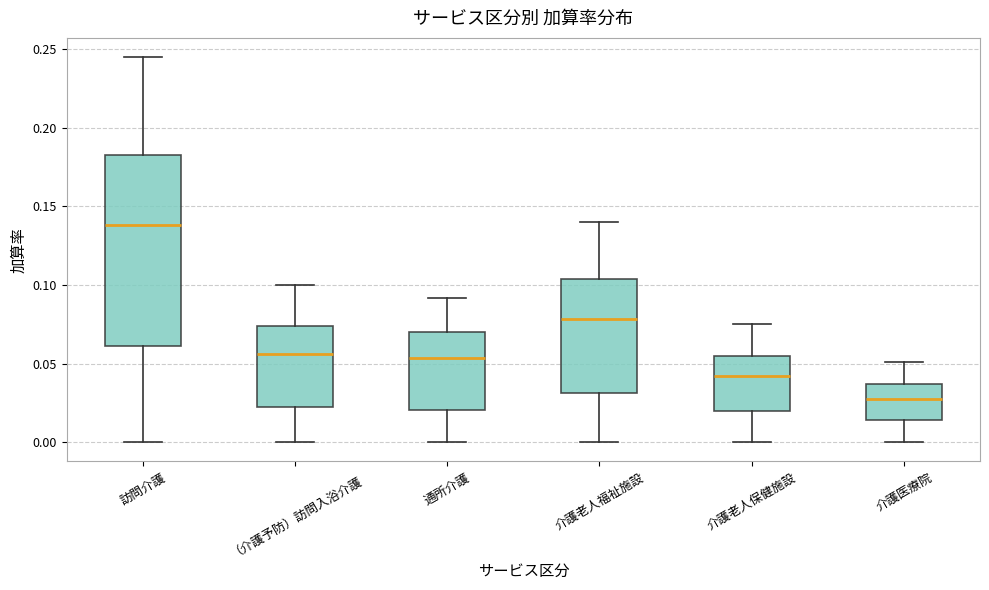

Reading left to right, transcribe this box plot: for each box, give where its median line is, the range the box spans, and where its two whiskers end, as read against the y-axis. The values are not printed on the chart, so give them approximately, as read against the axis.

訪問介護: median 0.140, box 0.060 to 0.185, whiskers 0.000 to 0.245
（介護予防）訪問入浴介護: median 0.055, box 0.025 to 0.075, whiskers 0.000 to 0.100
通所介護: median 0.055, box 0.020 to 0.070, whiskers 0.000 to 0.090
介護老人福祉施設: median 0.080, box 0.030 to 0.105, whiskers 0.000 to 0.140
介護老人保健施設: median 0.040, box 0.020 to 0.055, whiskers 0.000 to 0.075
介護医療院: median 0.030, box 0.015 to 0.035, whiskers 0.000 to 0.050